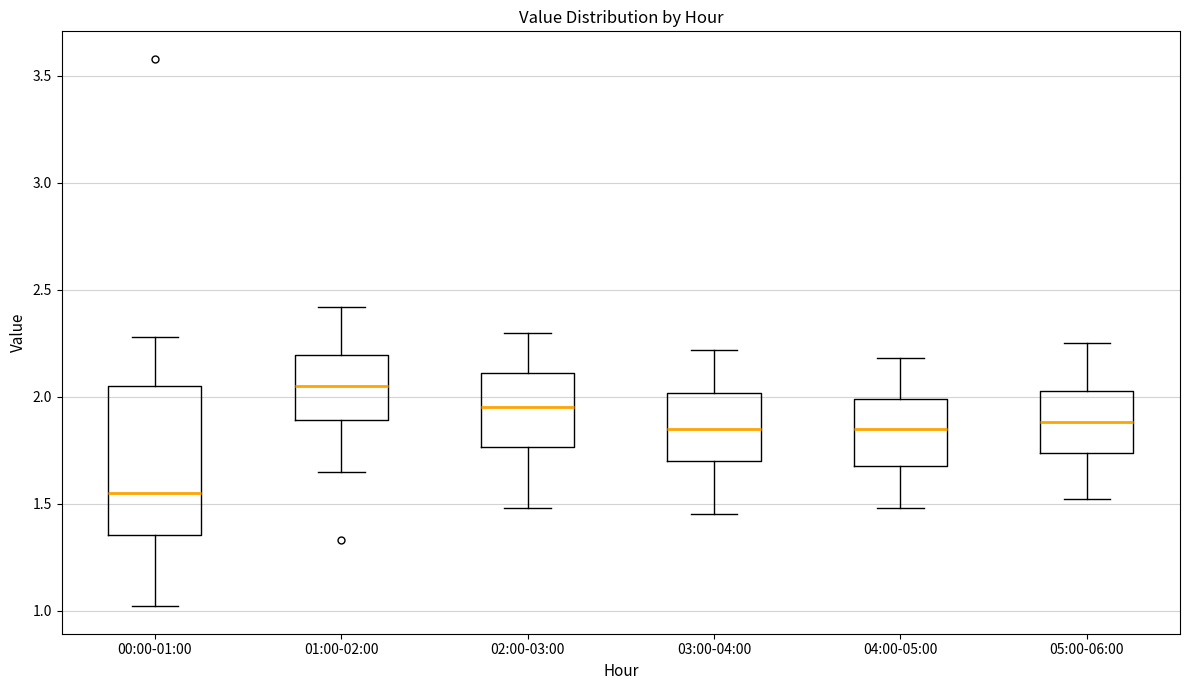

Where does the lower whisker of the box for 04:00-05:00 end on the y-axis? The values are not printed on the chart, so give them approximately, as read against the axis.

1.50